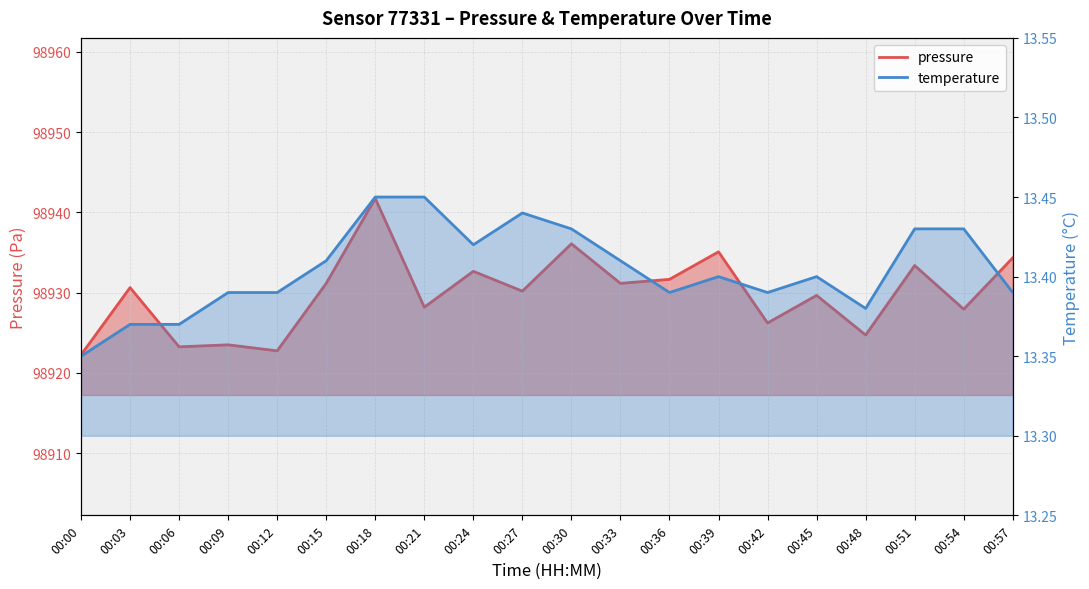

Which category has the lowest value in the temperature series?

00:00